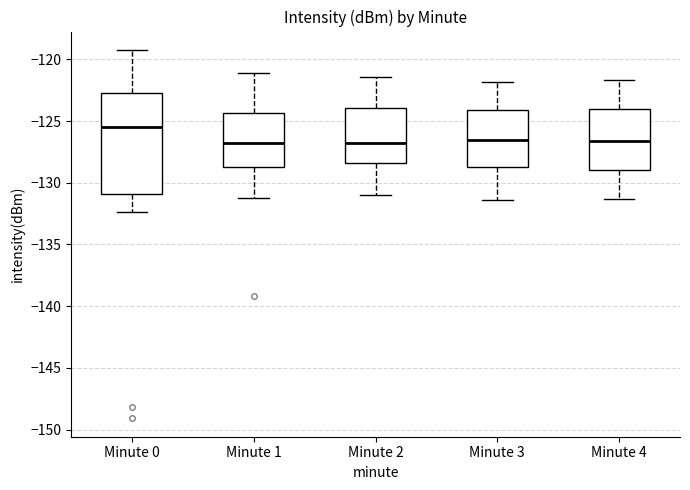

Which box has the highest median line?

Minute 0